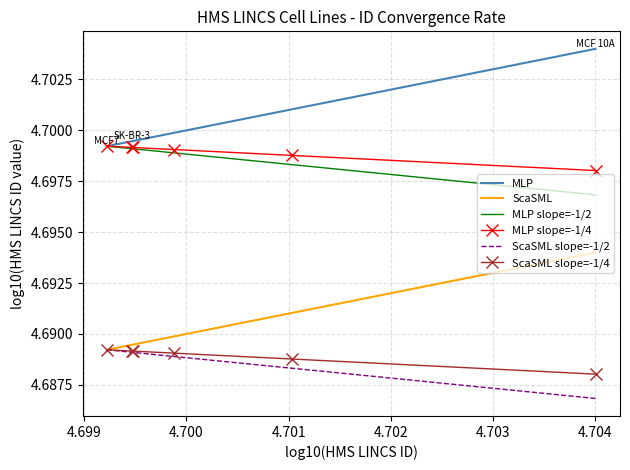

True or false: ScaSML and MLP slope=-1/2 intersect in this chart.

False